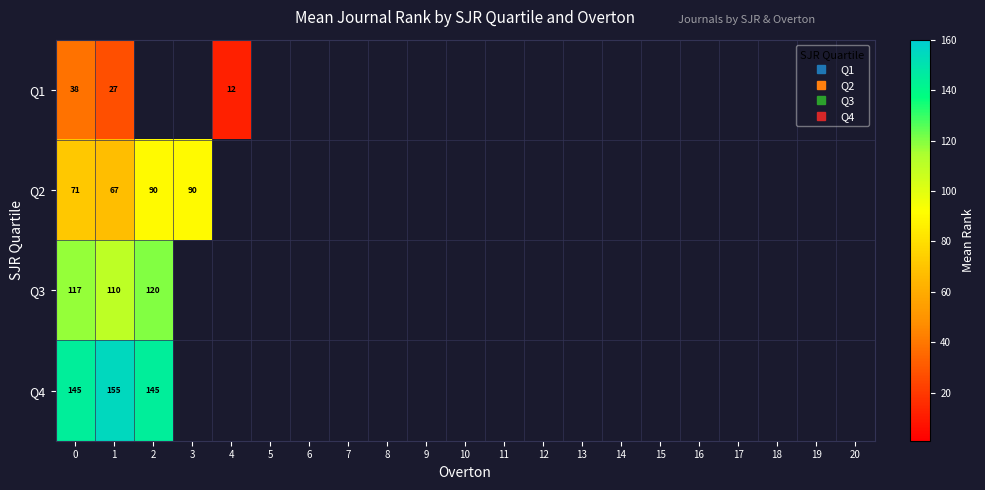

Rank the series by their maximum value, from lowest to highest.

Q1, Q2, Q3, Q4